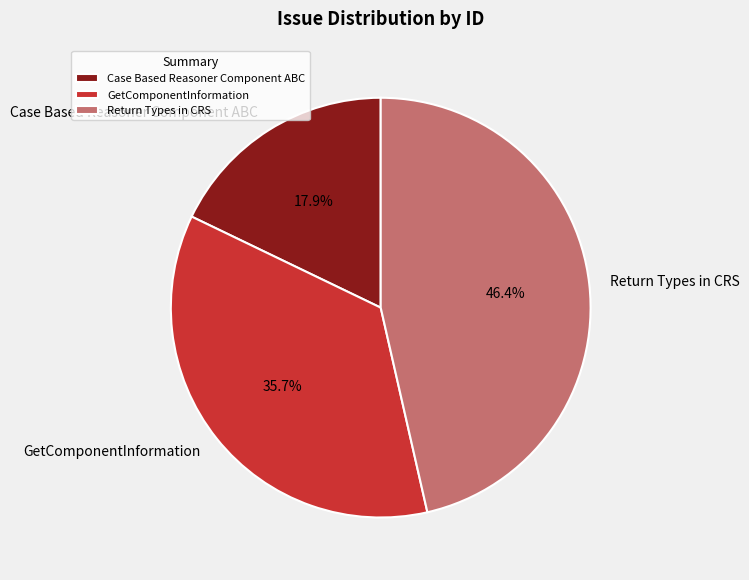

Count the number of slices in the pie.

3